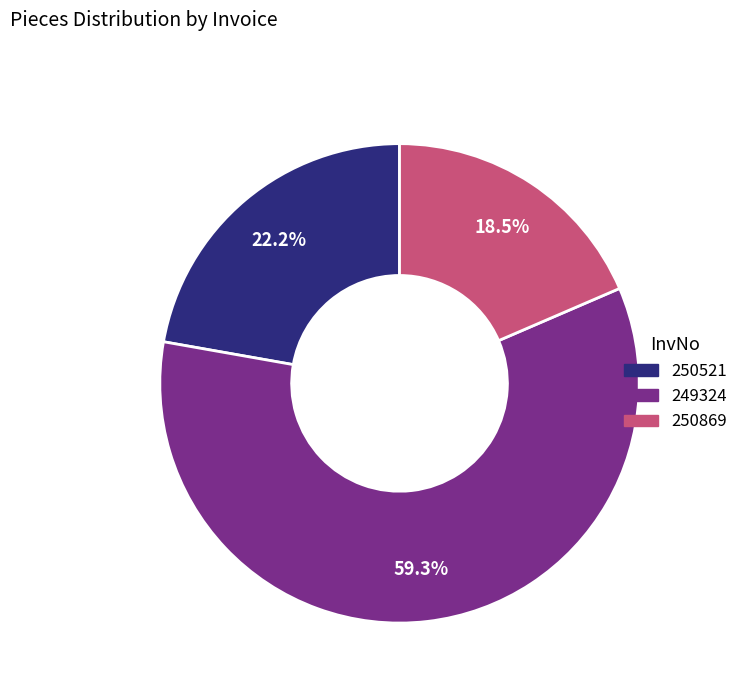

What portion of the pie excludes 250521?

77.8%